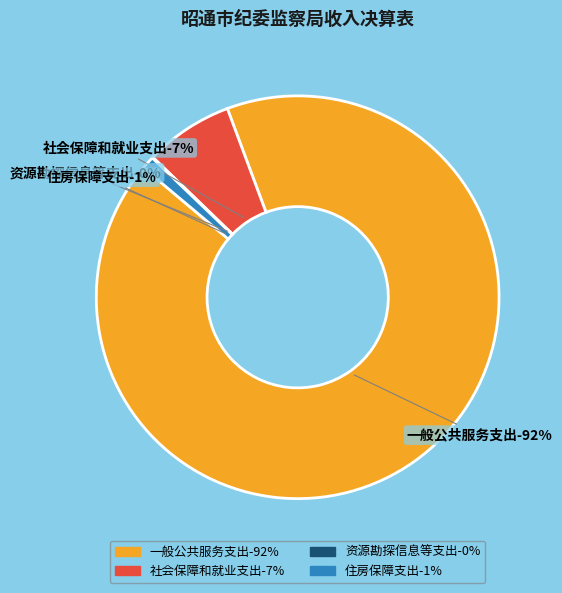

To the nearest percent, what is the combined percentage of 社会保障和就业支出 and 住房保障支出?

8%